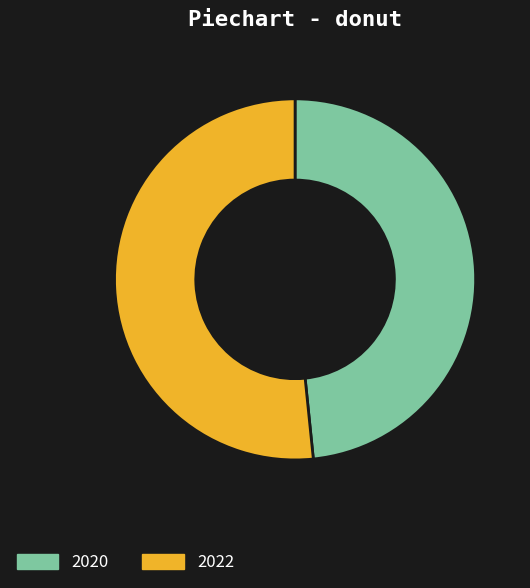

Rank the categories by value from highest to lowest.

2022, 2020